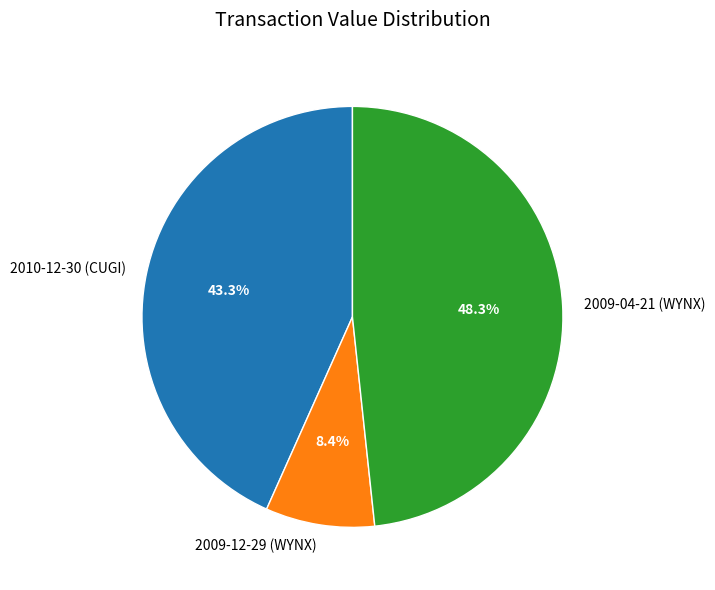

To the nearest percent, what portion does 2010-12-30 (CUGI) represent?

43%